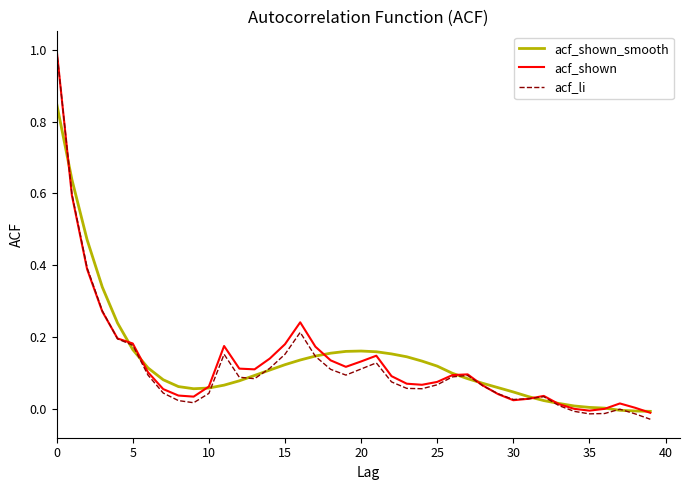

Which series has the widest spread of values?

acf_li